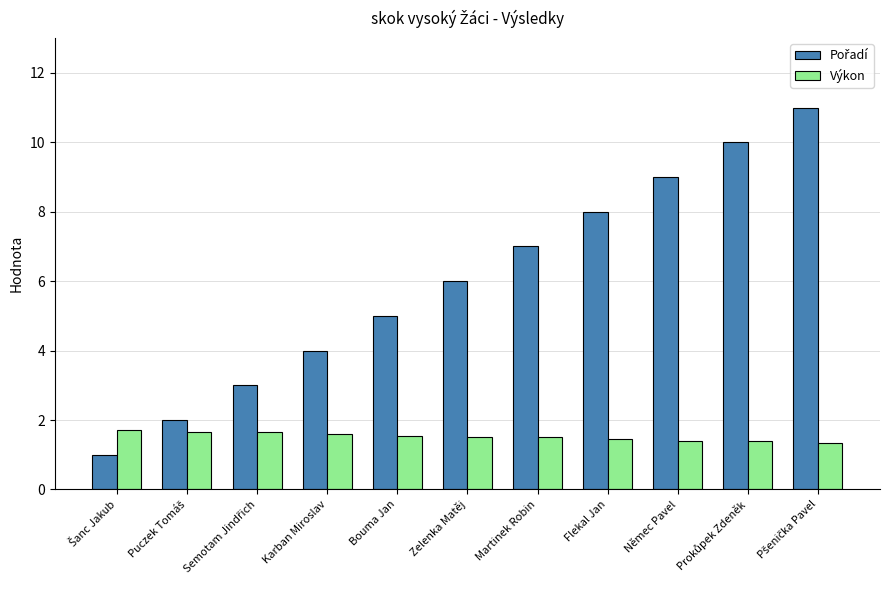

What is the maximum value shown in the chart?

11.0